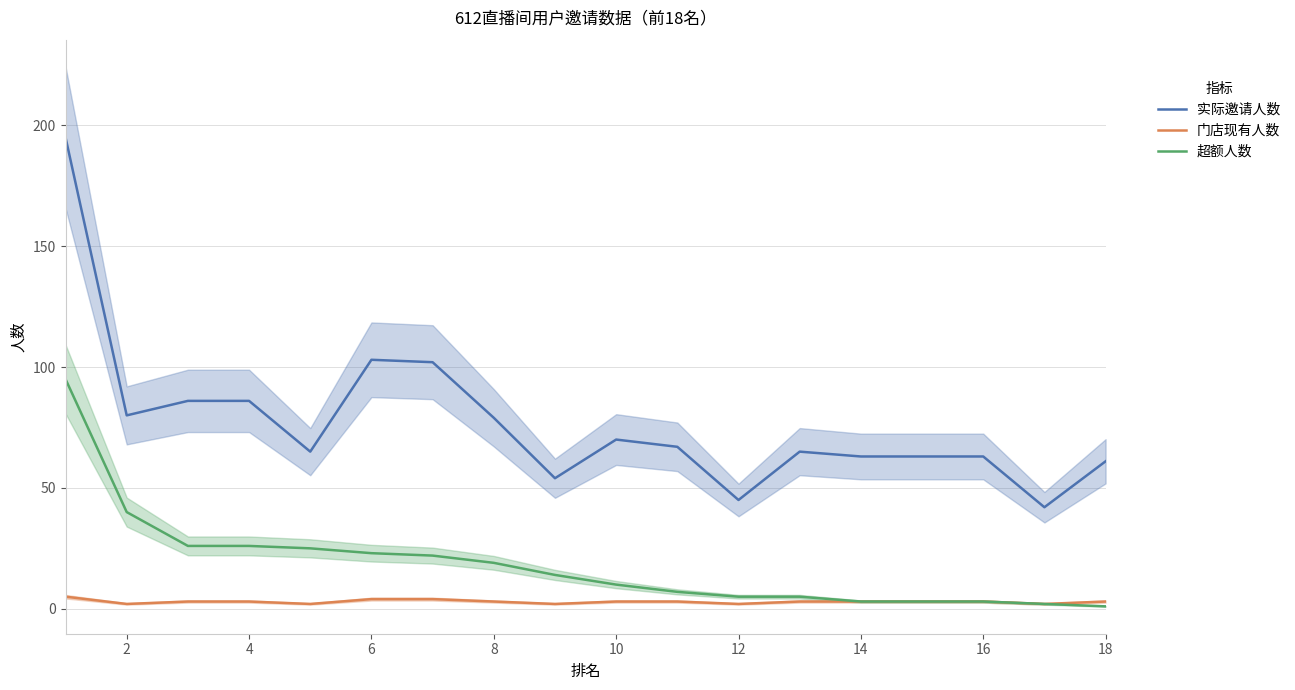

The value of 超额人数 at 14 is 3. True or false?

True